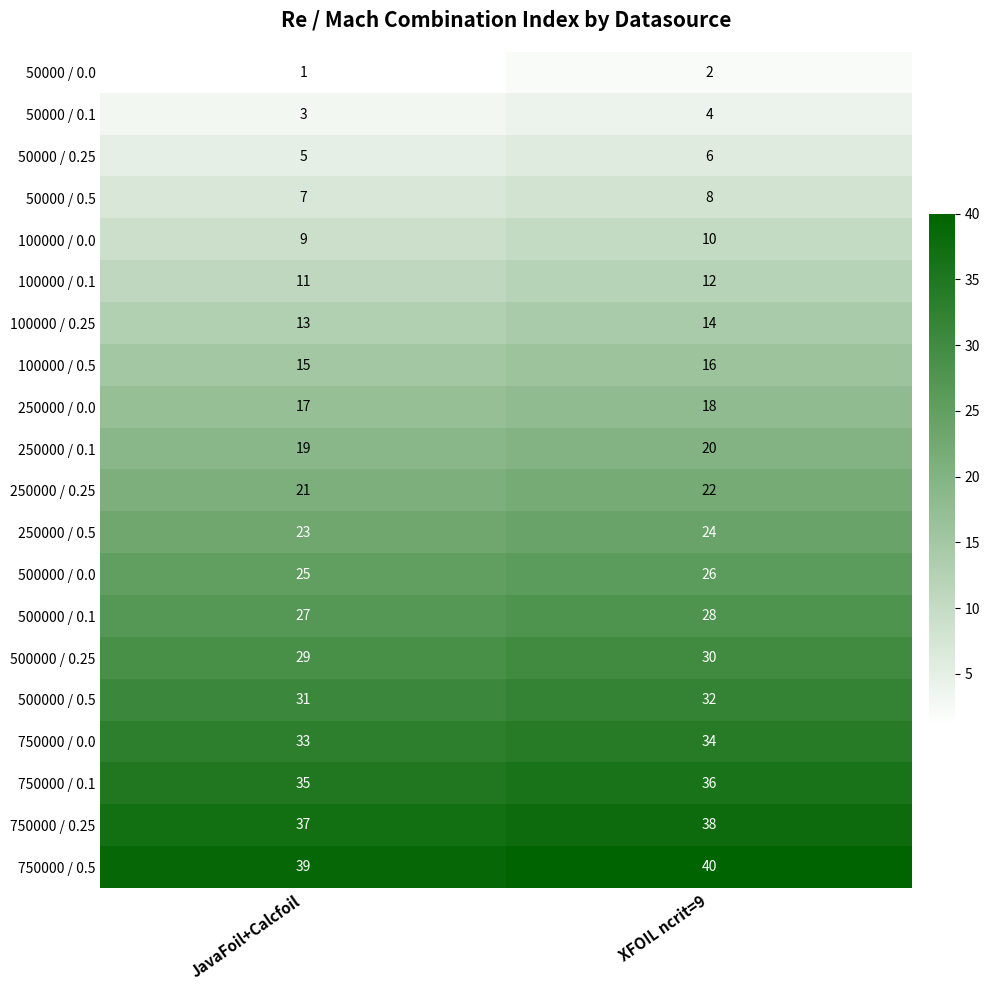

List the series in order of their peak value, highest first.

750000 / 0.5, 750000 / 0.25, 750000 / 0.1, 750000 / 0.0, 500000 / 0.5, 500000 / 0.25, 500000 / 0.1, 500000 / 0.0, 250000 / 0.5, 250000 / 0.25, 250000 / 0.1, 250000 / 0.0, 100000 / 0.5, 100000 / 0.25, 100000 / 0.1, 100000 / 0.0, 50000 / 0.5, 50000 / 0.25, 50000 / 0.1, 50000 / 0.0